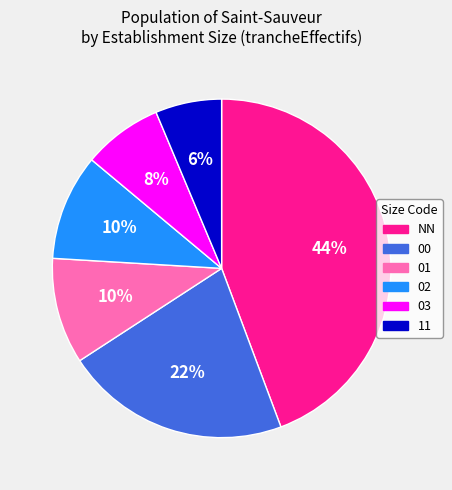

Between 03 and 00, which is larger?

00